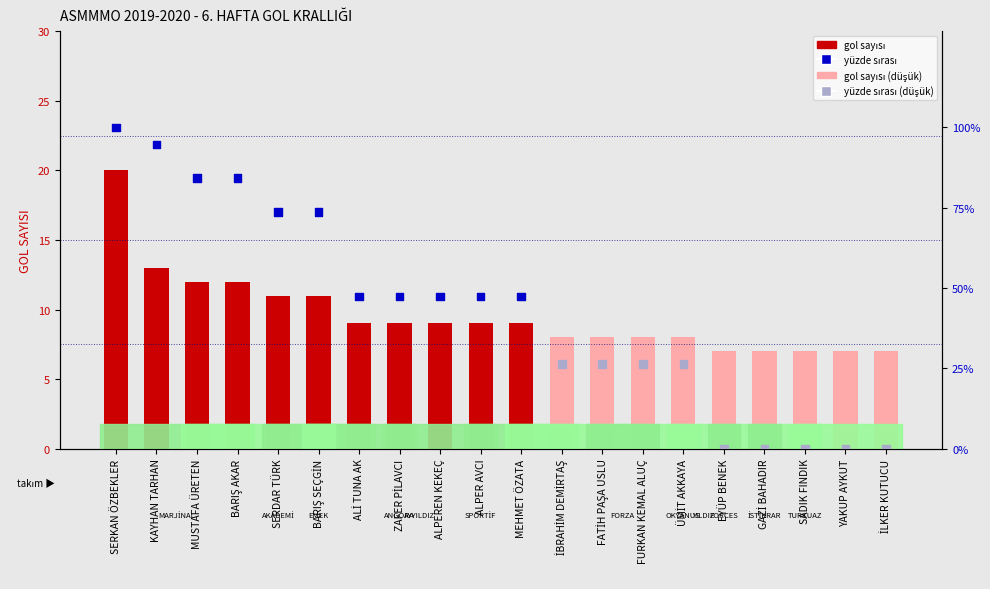

Which series has the largest total across all categories?

yüzde sırası